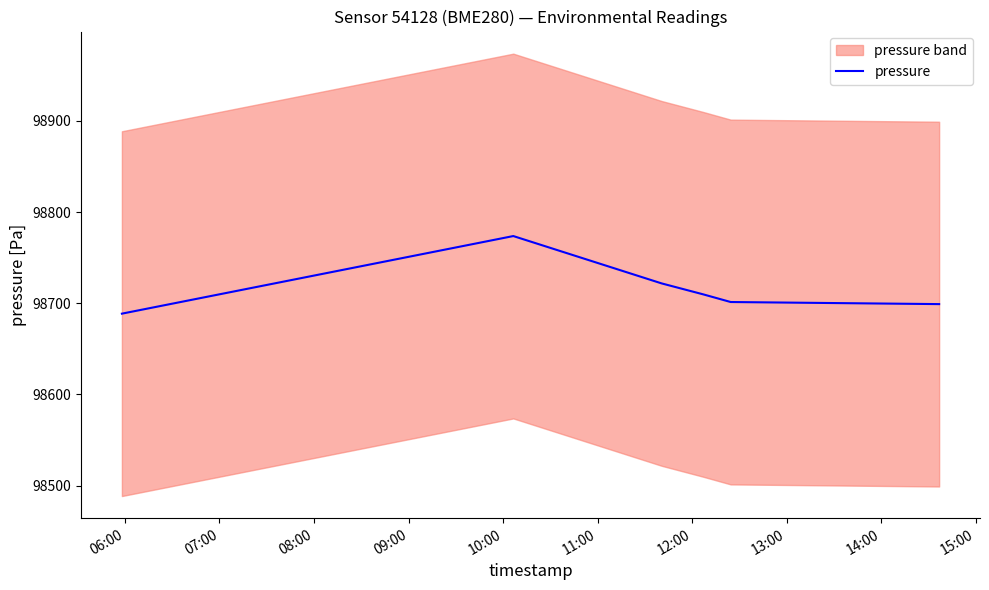

Approximately how many times larger is the value at 08:00 compared to 09:00?

1.0